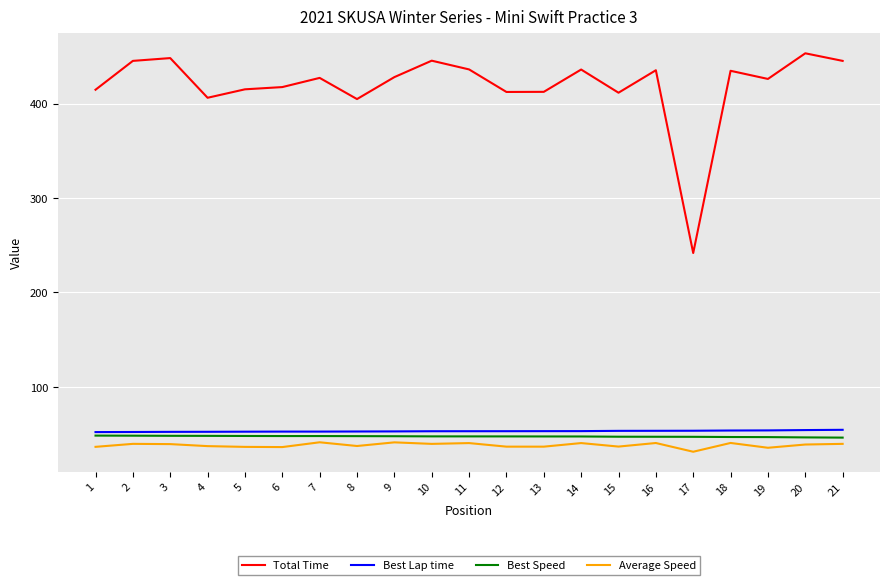

True or false: Total Time has more than 0 interior local peaks.

True